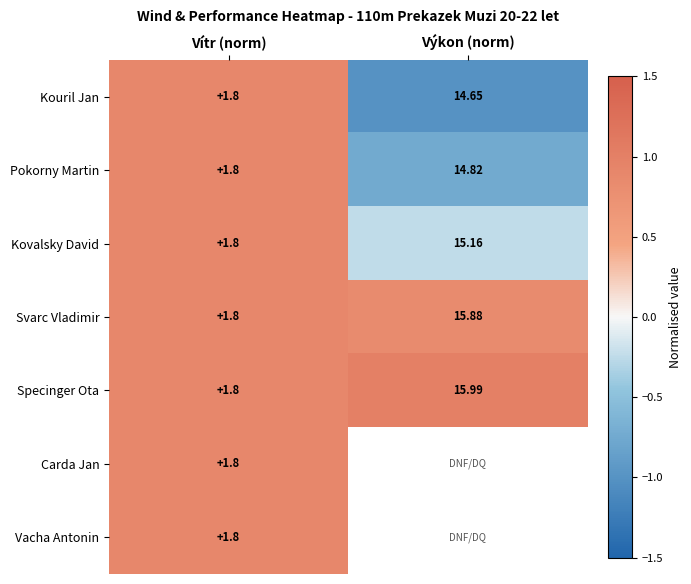

Where does the Kovalsky David series first go above 15?

Výkon (norm)